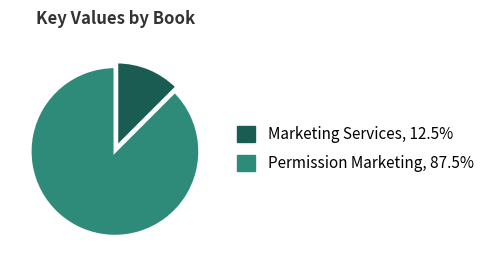

Rank the categories by value from highest to lowest.

Permission Marketing, Marketing Services